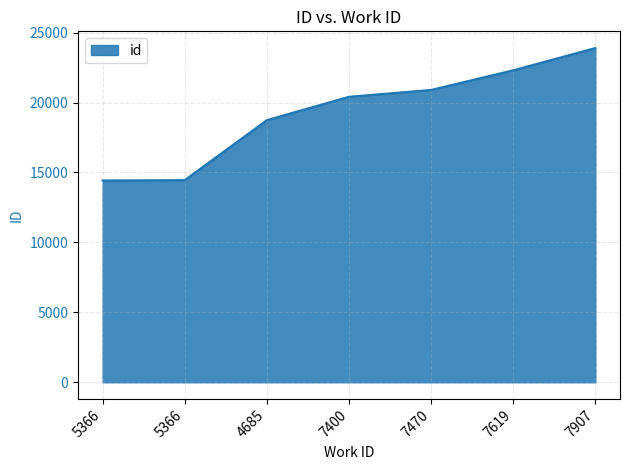

Does the chart display data point markers on the line(s)?

No